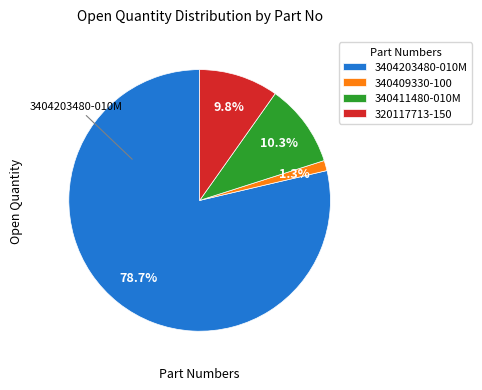

Between 3404203480-010M and 340411480-010M, which is larger?

3404203480-010M